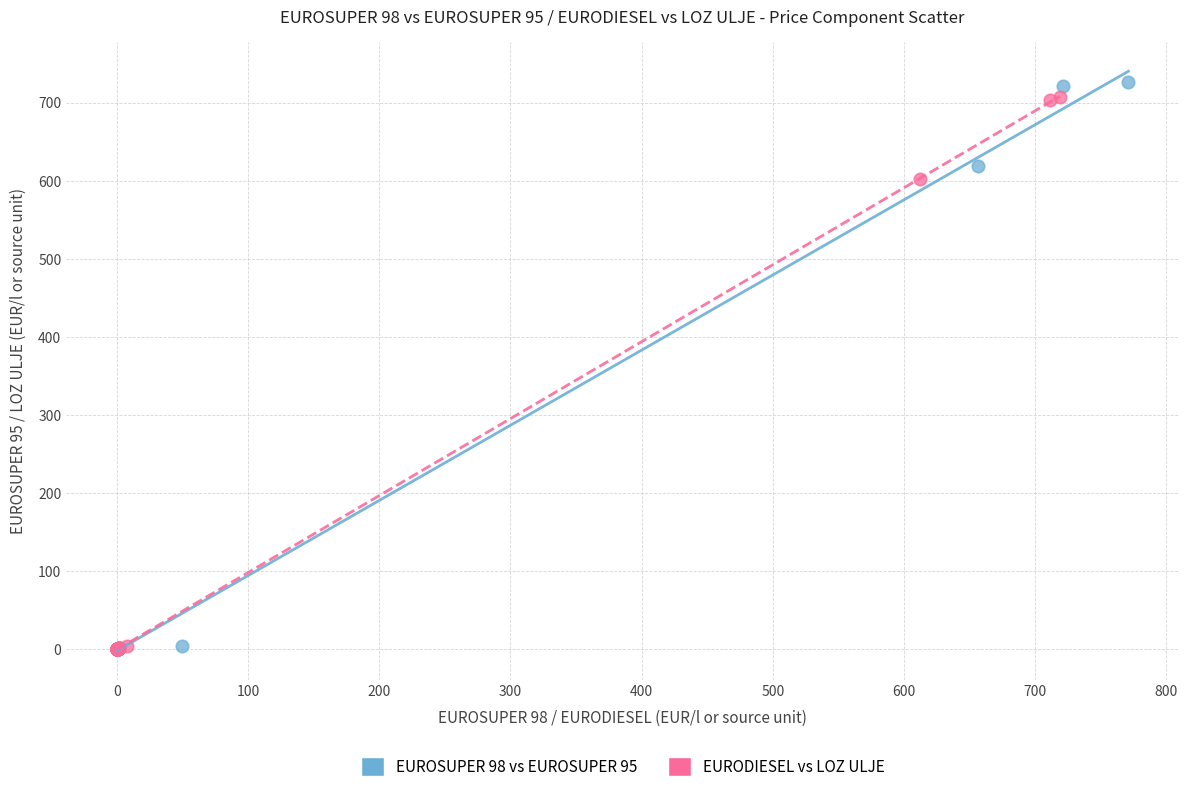

Which series has the widest spread of Y values?

EUROSUPER 98 vs EUROSUPER 95